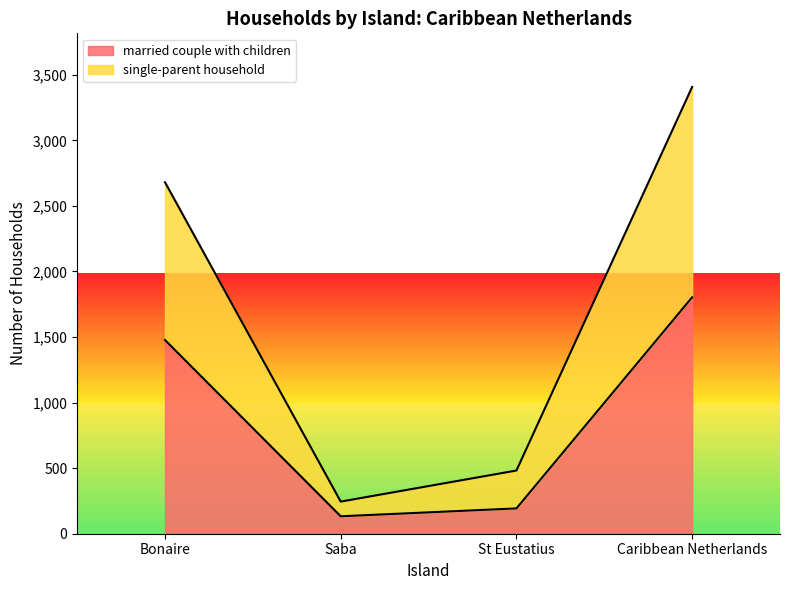

What is the value of the married couple with children point at the 4th from the left?

1803